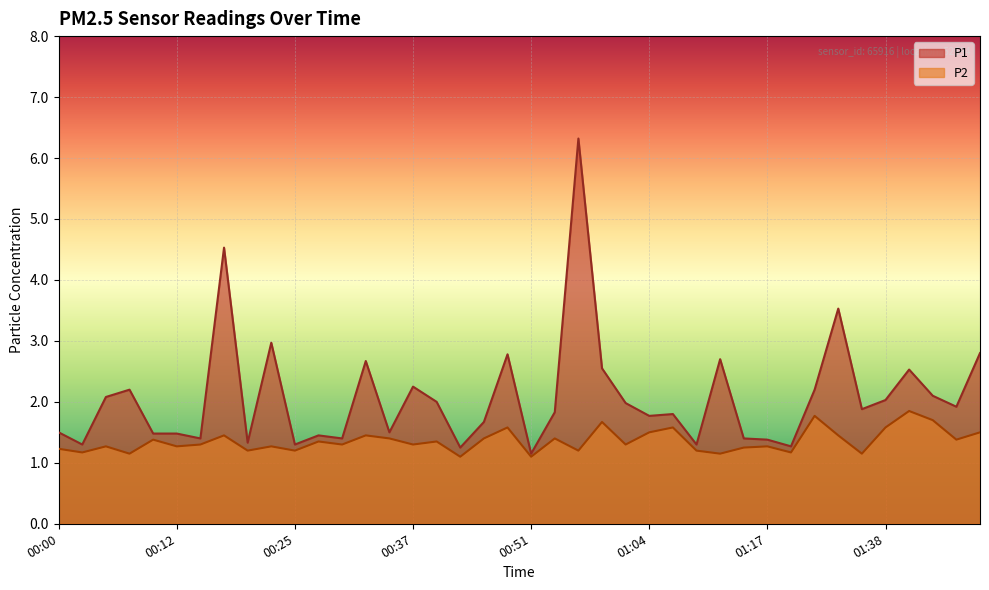

At which label does P1 reach its minimum?

00:51